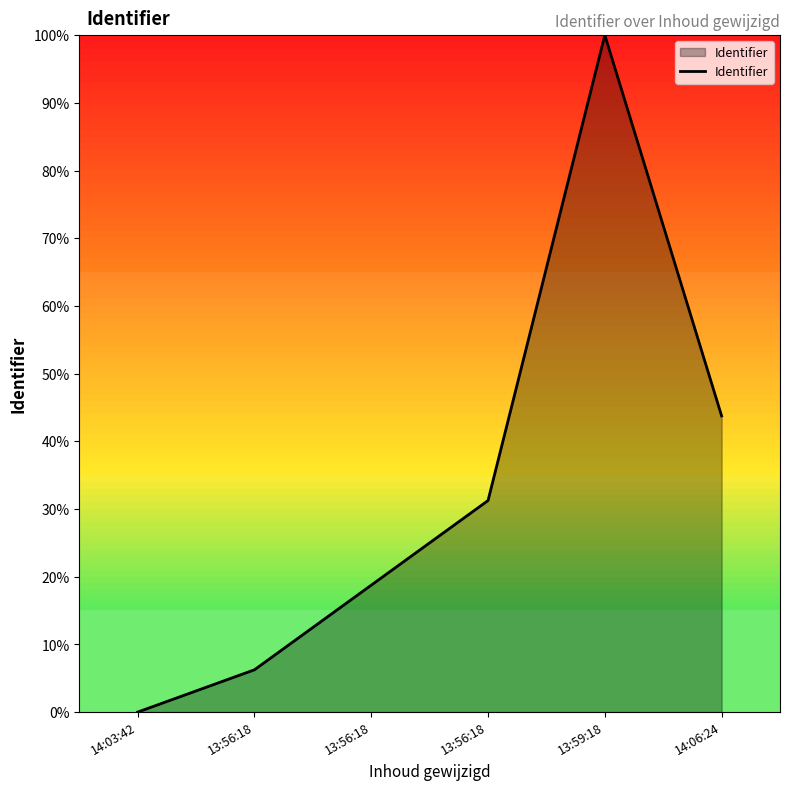

How many categories are shown in the chart?

6